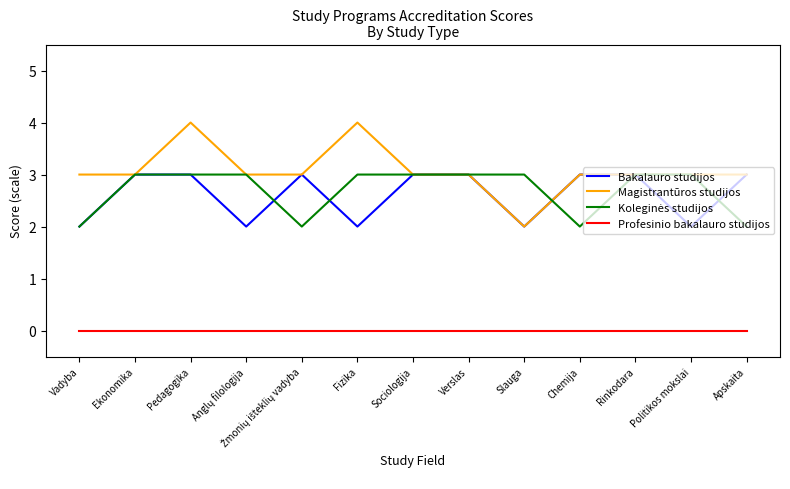

Which series has the largest range (max minus min)?

Magistrantūros studijos